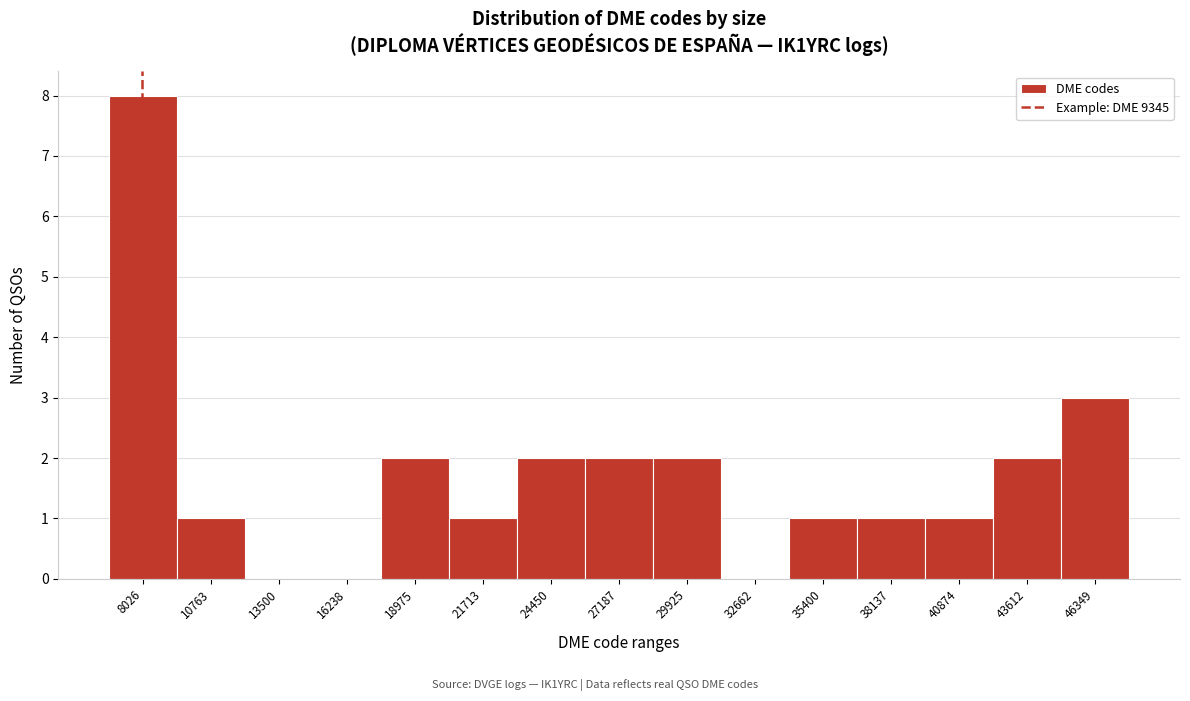

Reading left to right, transcribe all the data shown in this chart.

8026=8	10763=1	13500=0	16238=0	18975=2	21713=1	24450=2	27187=2	29925=2	32662=0	35400=1	38137=1	40874=1	43612=2	46349=3